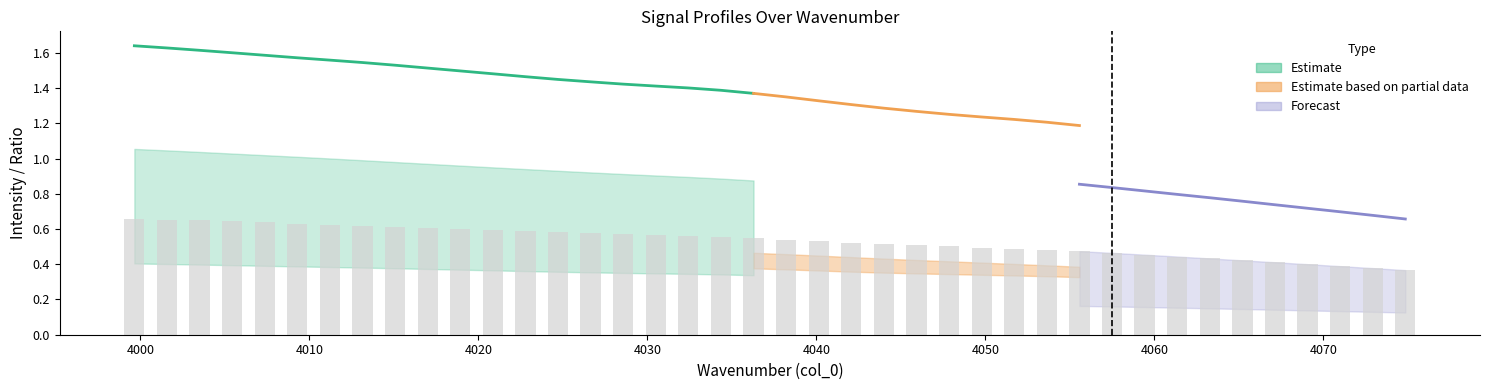

Does the chart contain stacked bars?

No